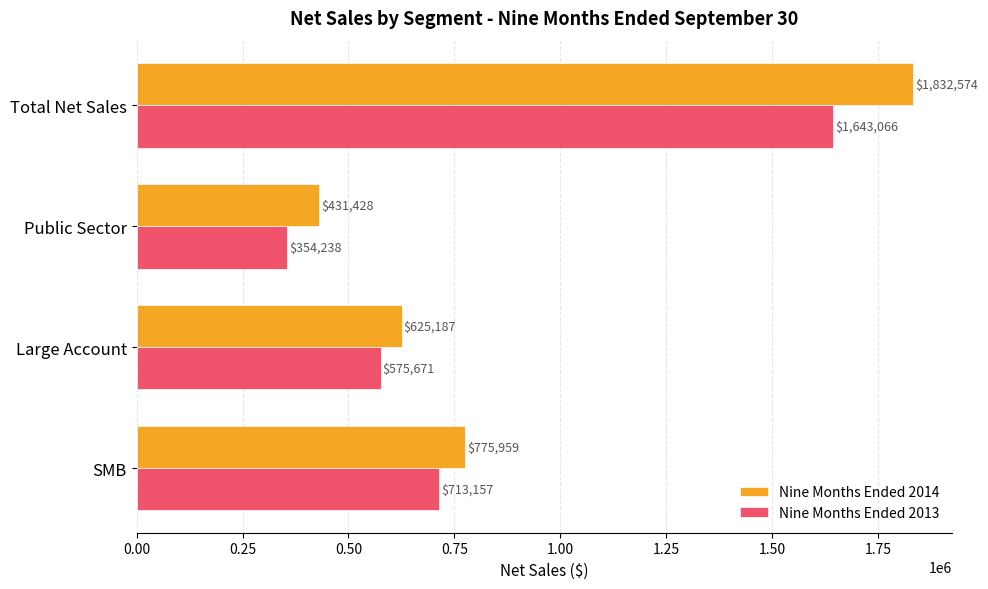

Rank the series by their maximum value, from highest to lowest.

Nine Months Ended 2014, Nine Months Ended 2013